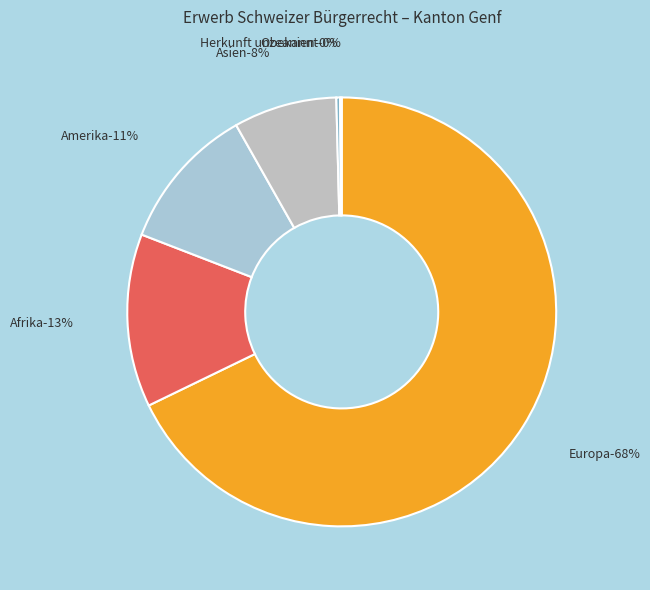

What percentage is NOT represented by Afrika?

86.9%